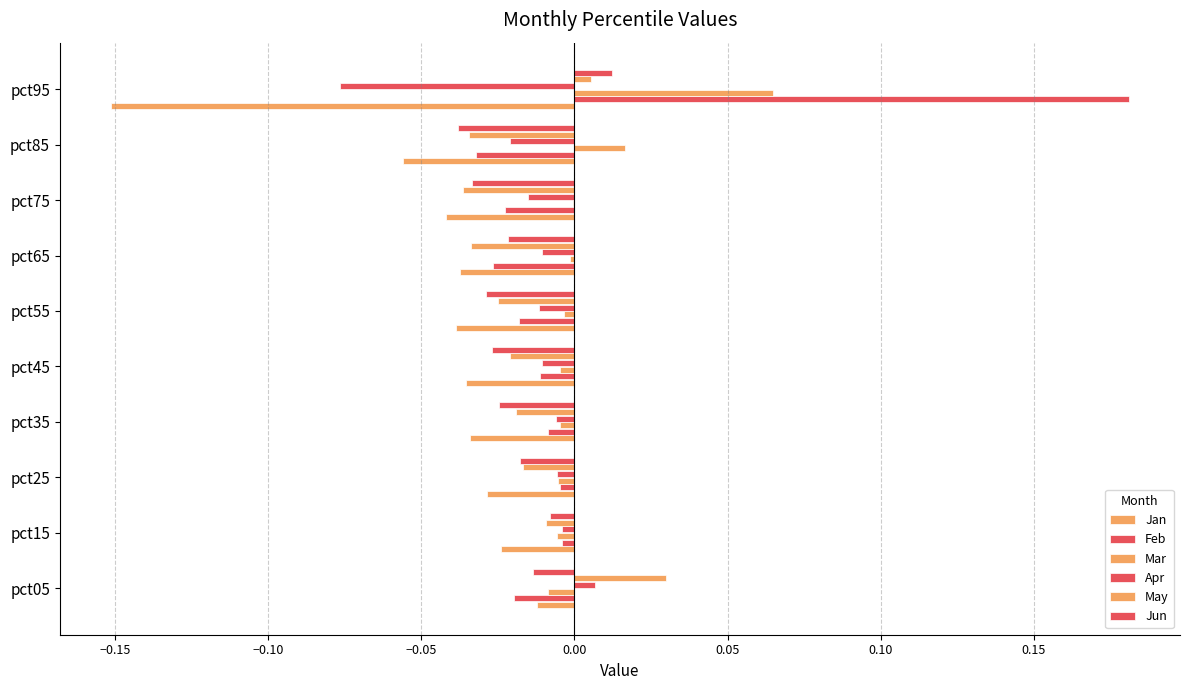

How many values in the Apr series exceed 0?

1